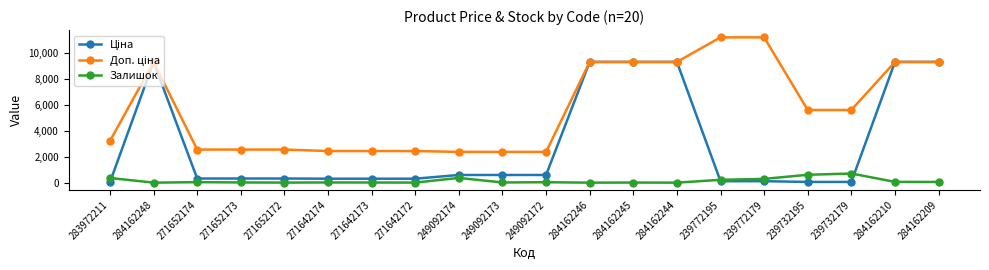

Count the number of data series in this chart.

3